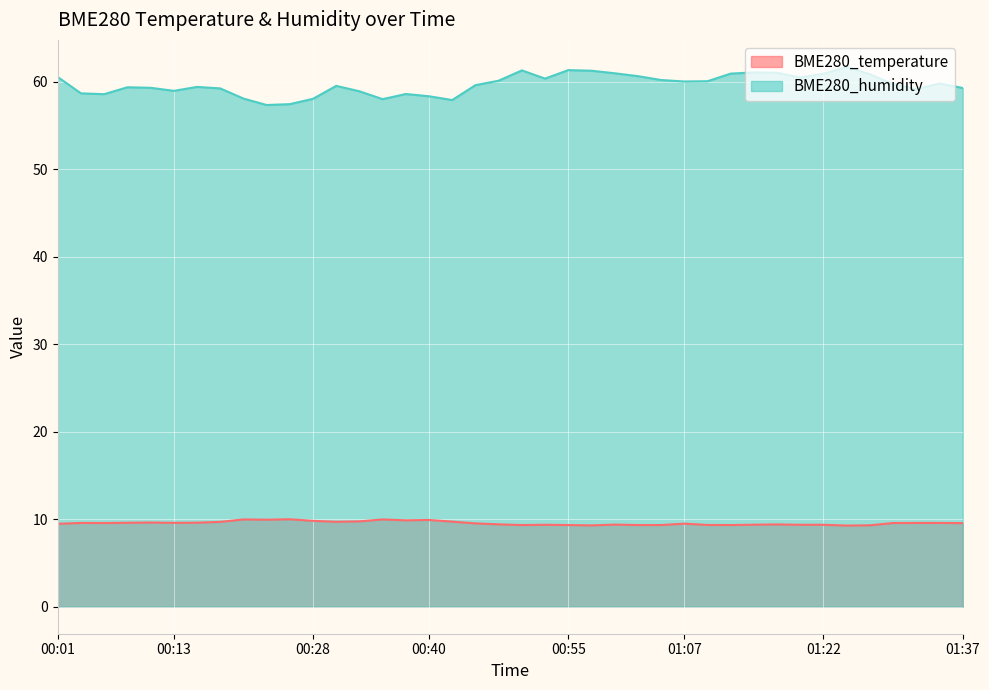

Is it true that BME280_humidity equals 21.9 at 00:25?

False